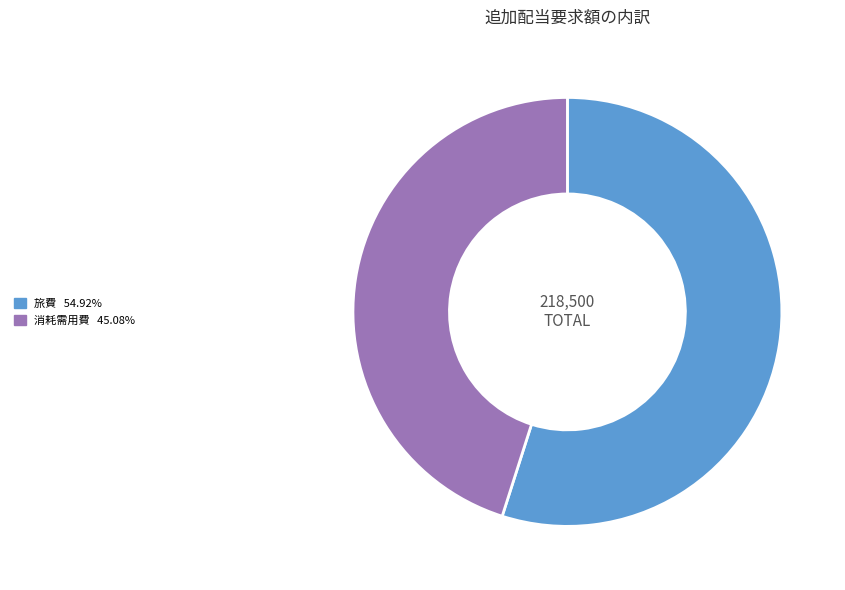

Is there a majority slice in this chart?

Yes